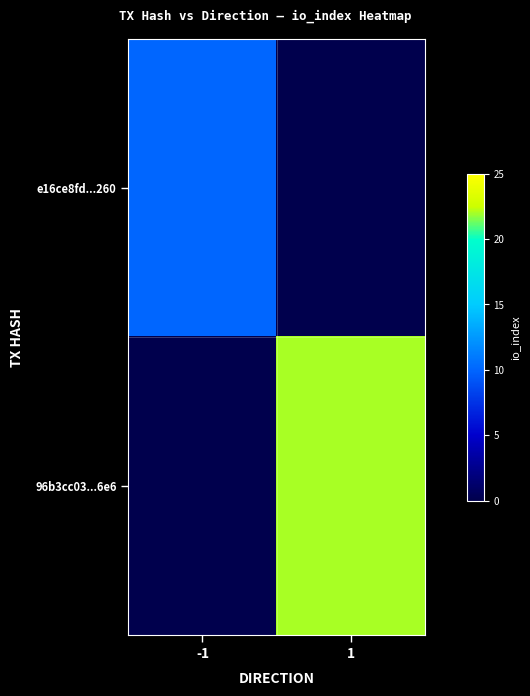

Which series has the widest spread of values?

96b3cc03...6e6